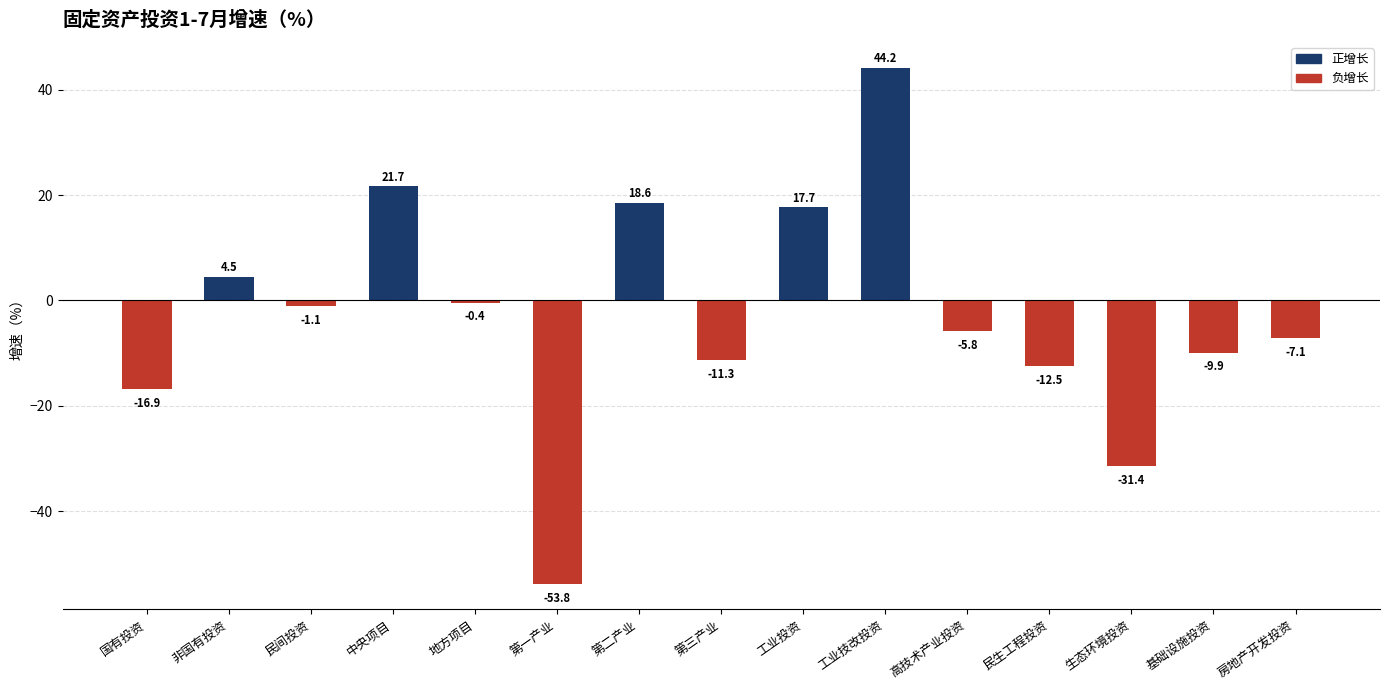

The chart shows a value of 44.2 at 工业技改投资. True or false?

True